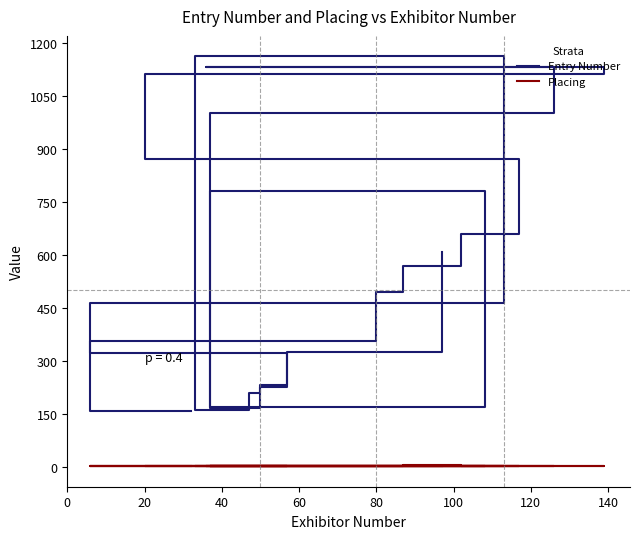

At how many categories does at least one series exceed 1050?

4